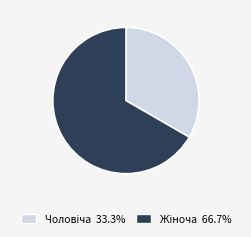

Does any single category account for the majority?

Yes